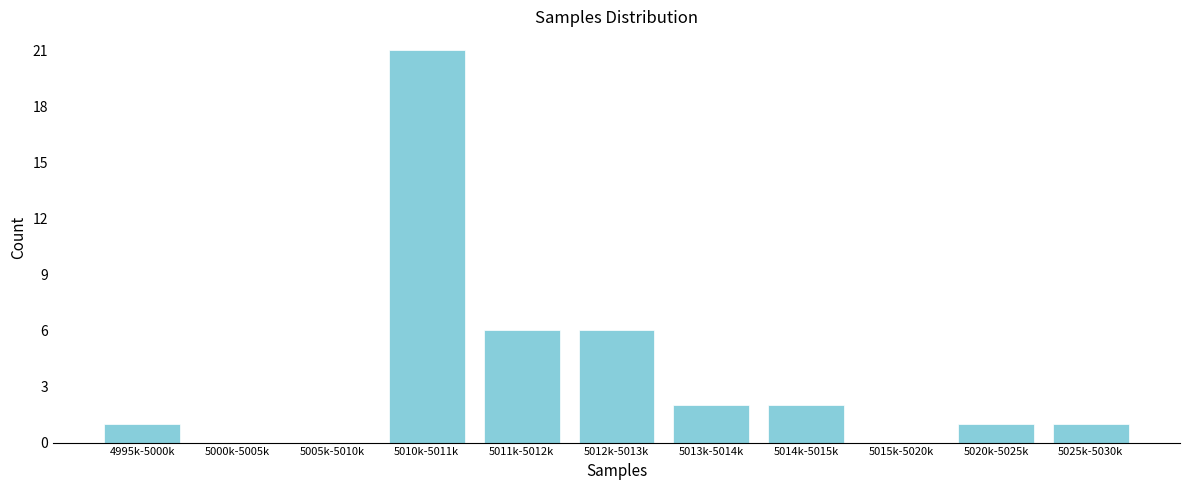

Reading left to right, what are all the values shown in this chart?

4995k-5000k=1	5000k-5005k=0	5005k-5010k=0	5010k-5011k=21	5011k-5012k=6	5012k-5013k=6	5013k-5014k=2	5014k-5015k=2	5015k-5020k=0	5020k-5025k=1	5025k-5030k=1